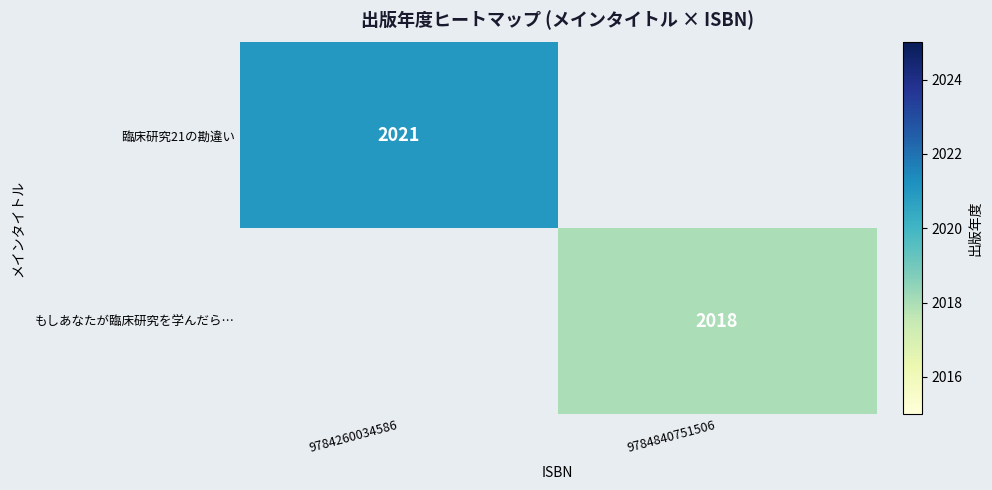

Count the number of data series in this chart.

2